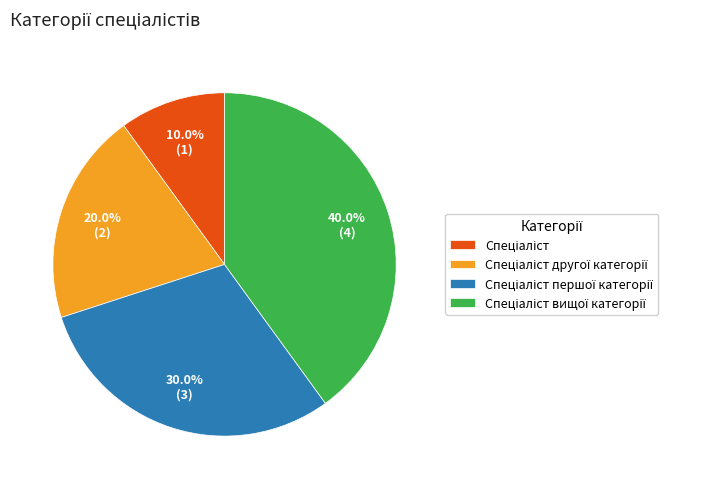

Count the number of slices in the pie.

4